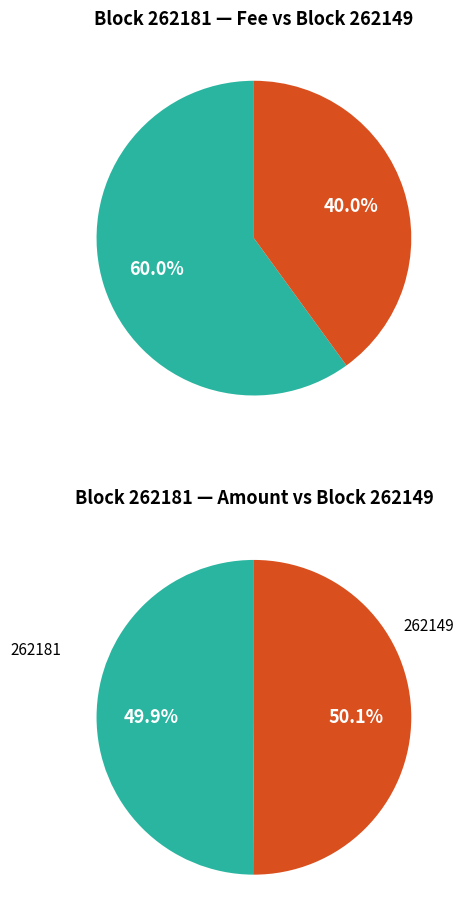

Does 262149 account for over 50% of the chart?

Yes